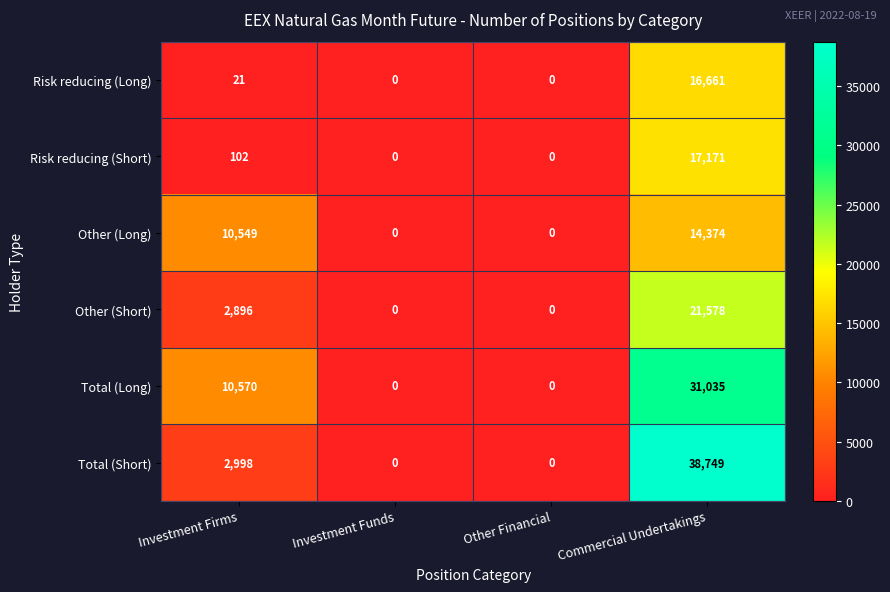

Reading left to right, transcribe all the data shown in this chart.

Risk reducing (Long): Investment Firms=21	Investment Funds=0	Other Financial=0	Commercial Undertakings=16661
Risk reducing (Short): Investment Firms=102	Investment Funds=0	Other Financial=0	Commercial Undertakings=17171
Other (Long): Investment Firms=10549	Investment Funds=0	Other Financial=0	Commercial Undertakings=14374
Other (Short): Investment Firms=2896	Investment Funds=0	Other Financial=0	Commercial Undertakings=21578
Total (Long): Investment Firms=10570	Investment Funds=0	Other Financial=0	Commercial Undertakings=31035
Total (Short): Investment Firms=2998	Investment Funds=0	Other Financial=0	Commercial Undertakings=38749